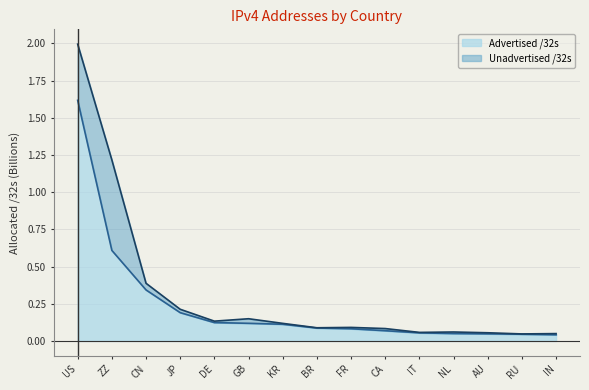

Rank the categories by value from highest to lowest.

US, ZZ, CN, JP, DE, GB, KR, BR, FR, CA, IT, NL, AU, RU, IN